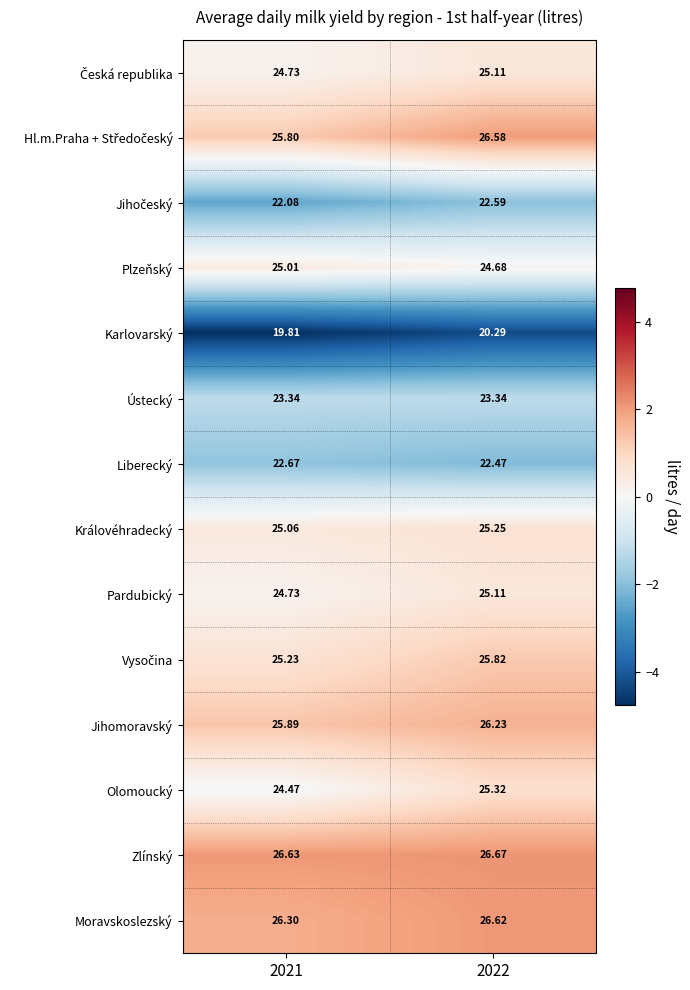

What is the total value across all series at 2021?

341.8